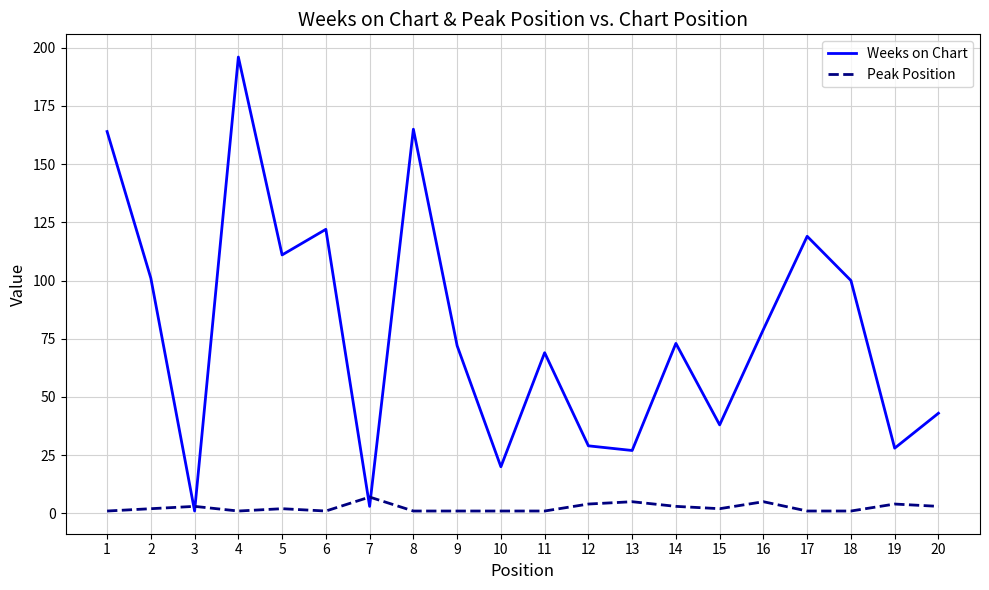

Which series has the largest range (max minus min)?

Weeks on Chart